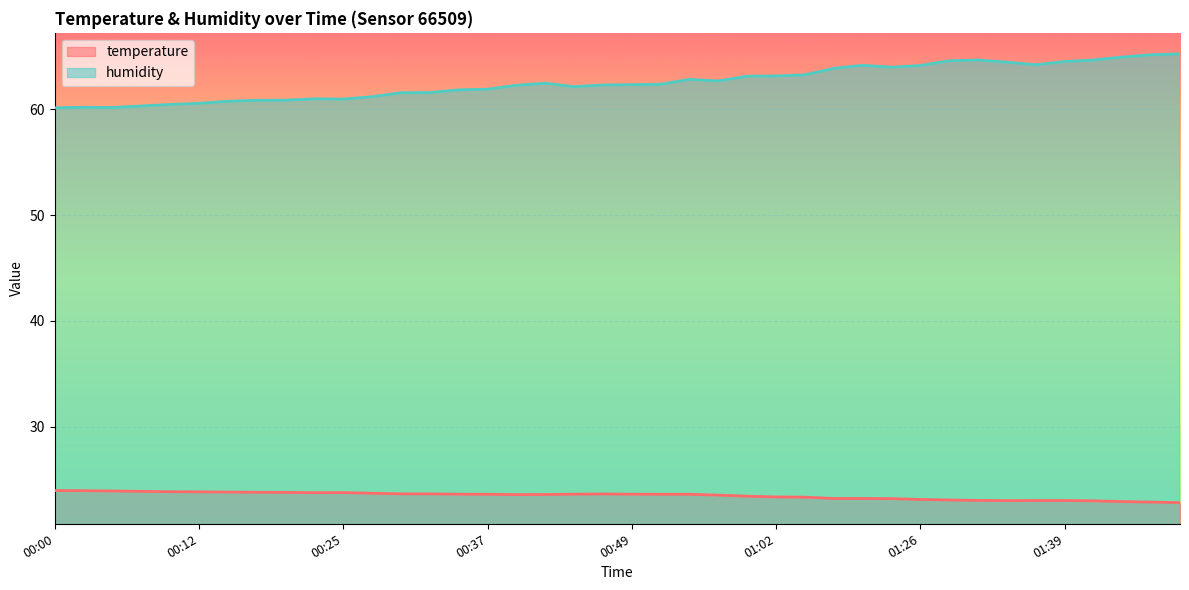

What is the value of the humidity point at the 26th from the left?

63.1